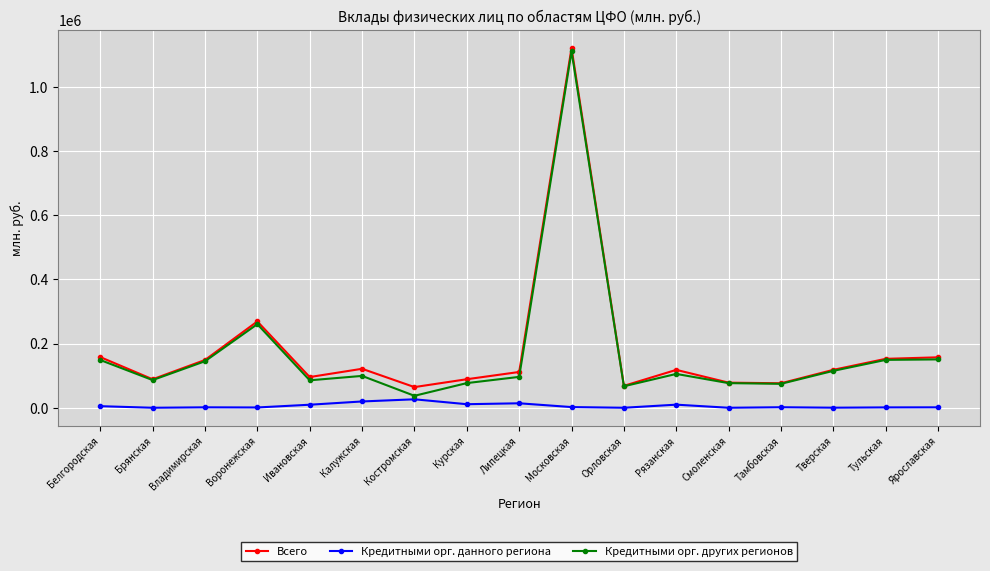

Where is the first local maximum for Кредитными орг. других регионов?

Воронежская